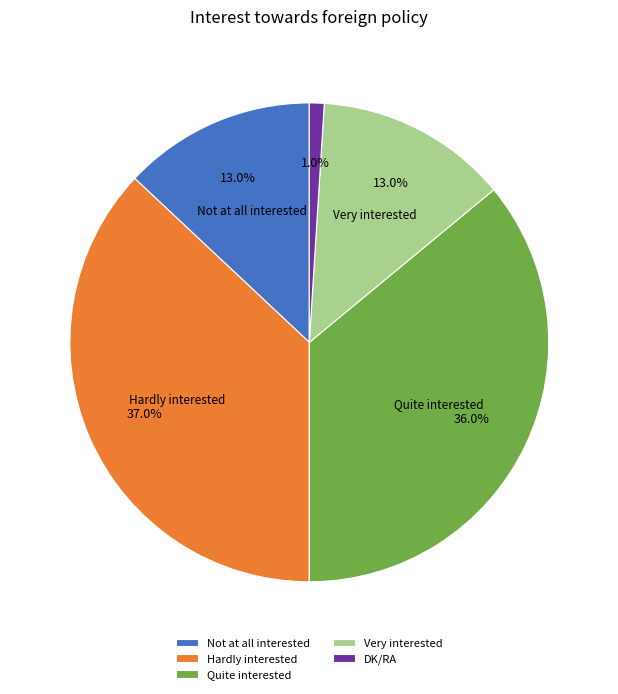

What percentage is the Very interested slice, to the nearest percent?

13%